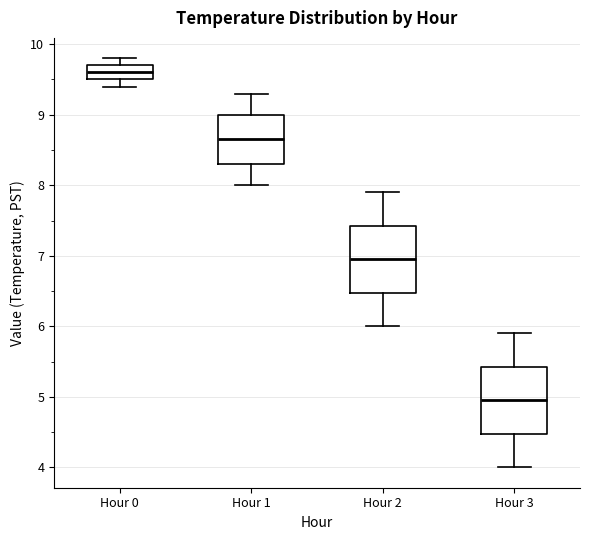

Reading left to right, read every box against the y-axis: the position of its median line, the range the box covers, and the ends of its whiskers. The values are not printed on the chart, so give them approximately, as read against the axis.

Hour 0: median 9.6, box 9.5 to 9.7, whiskers 9.4 to 9.8
Hour 1: median 8.7, box 8.3 to 9.0, whiskers 8.0 to 9.3
Hour 2: median 7.0, box 6.5 to 7.4, whiskers 6.0 to 7.9
Hour 3: median 5.0, box 4.5 to 5.4, whiskers 4.0 to 5.9